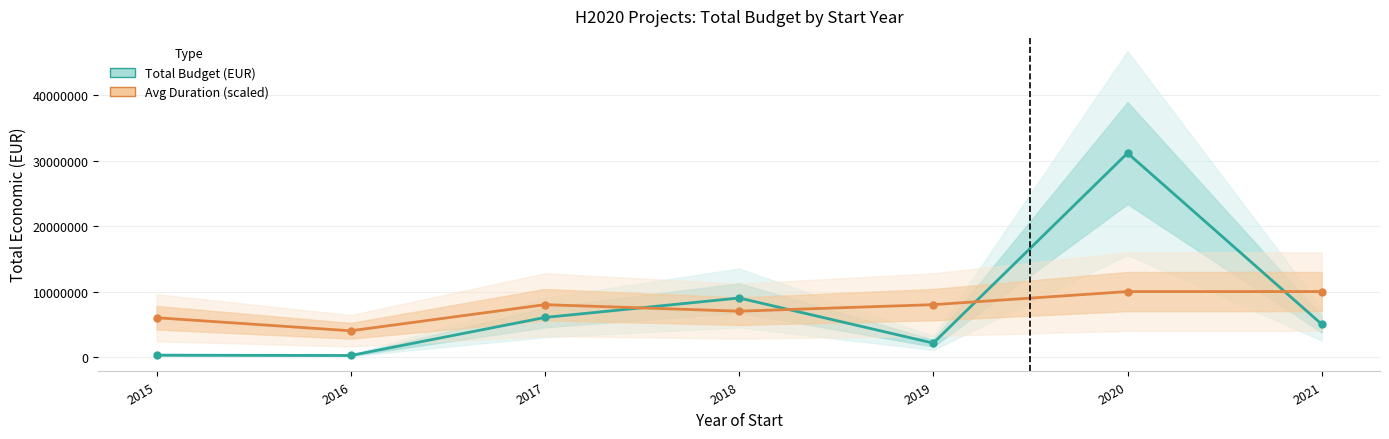

Between 2020 and 2021, which series saw the biggest shift?

Total Budget (EUR)